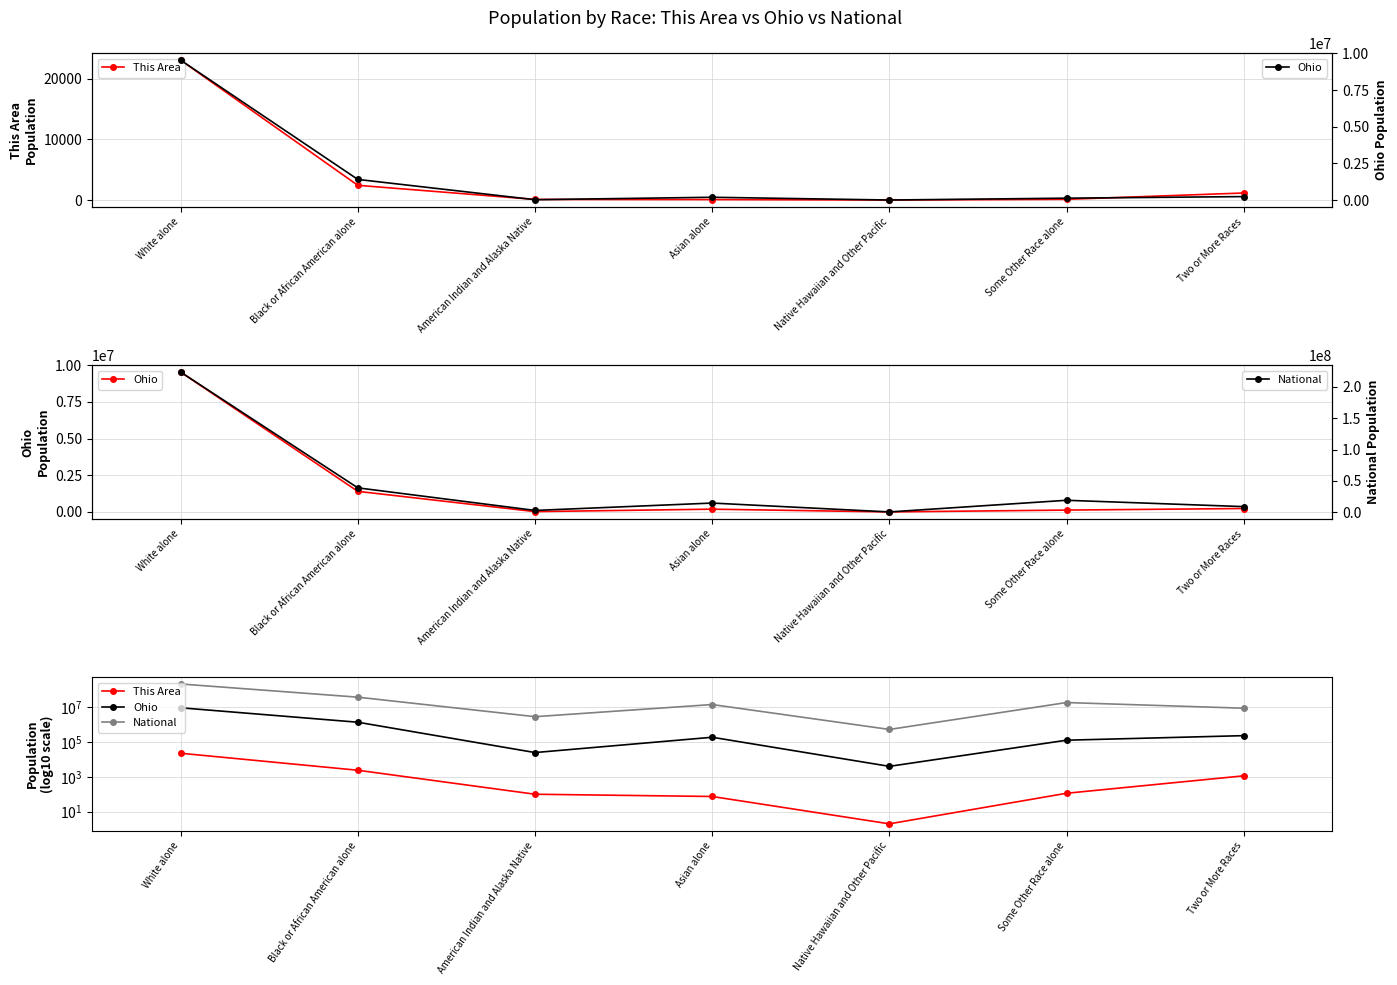

Rank the series at Black or African American alone from lowest to highest value.

This Area, Ohio, National